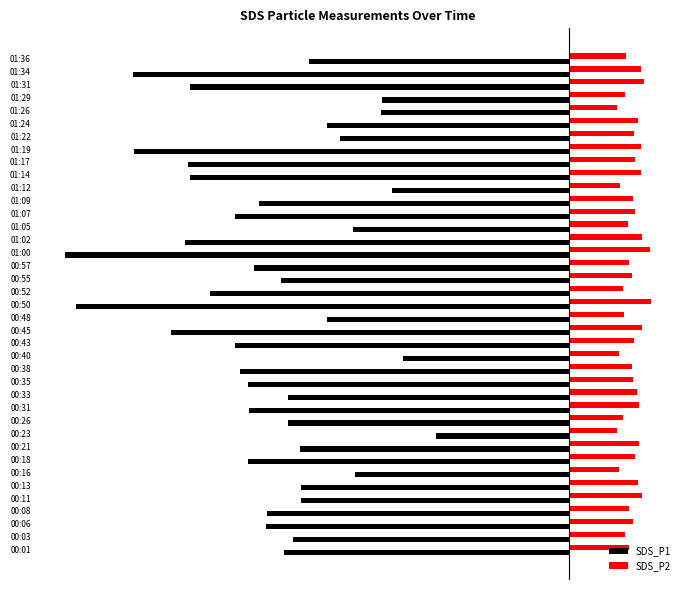

At which category is the sum across all series the highest?

00:23